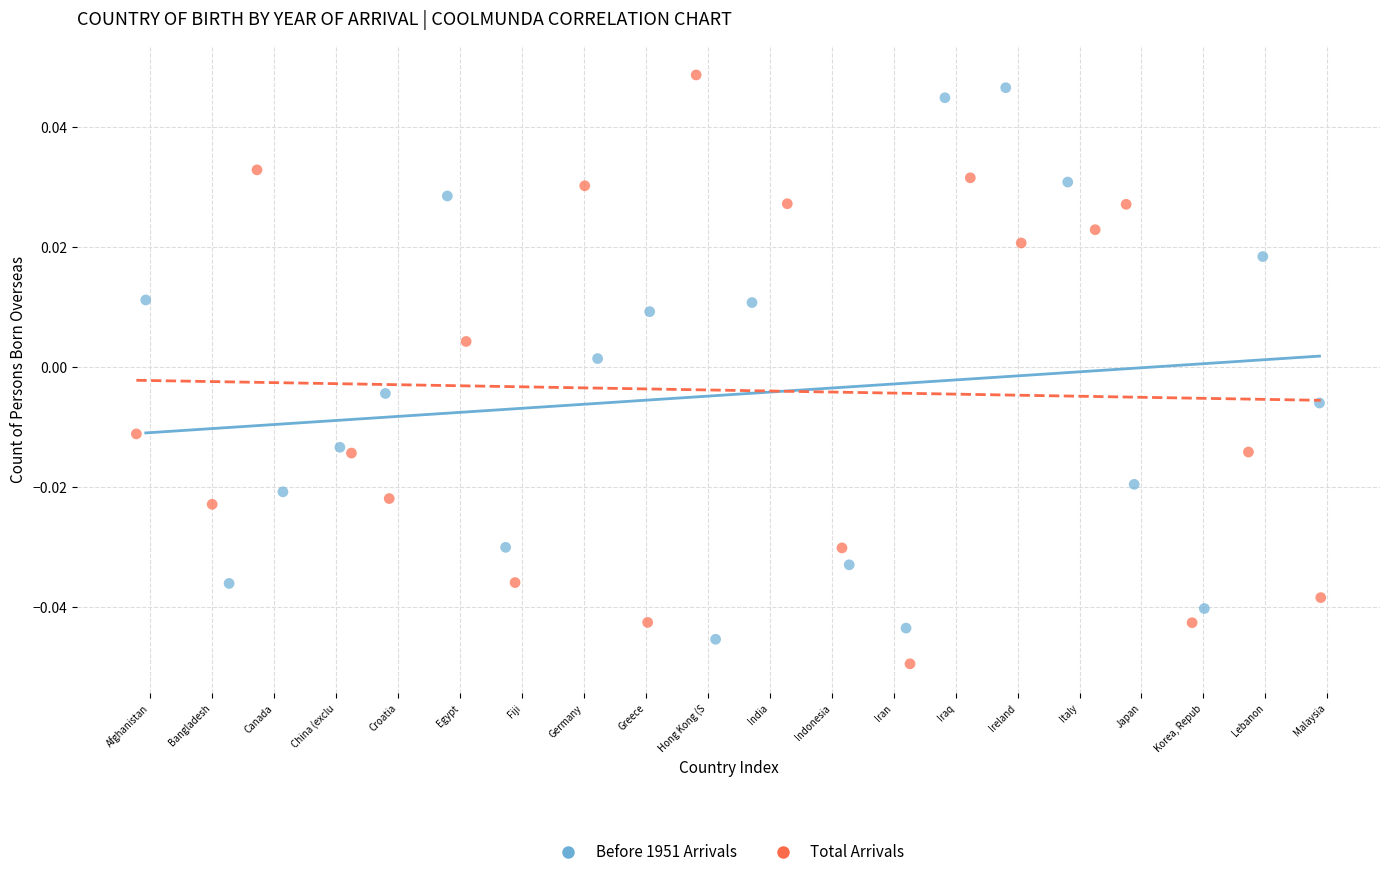

Which series has the largest Y range (max minus min)?

Total Arrivals